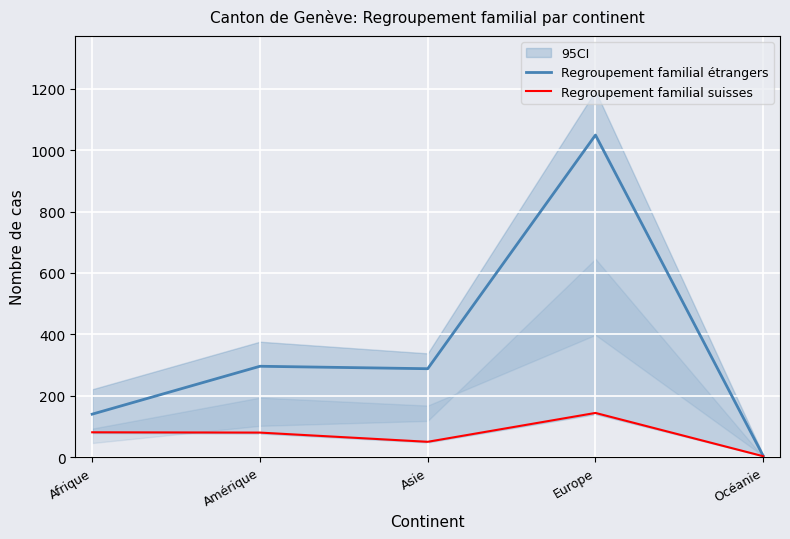

True or false: Regroupement familial suisses and Regroupement familial étrangers cross at least once.

False